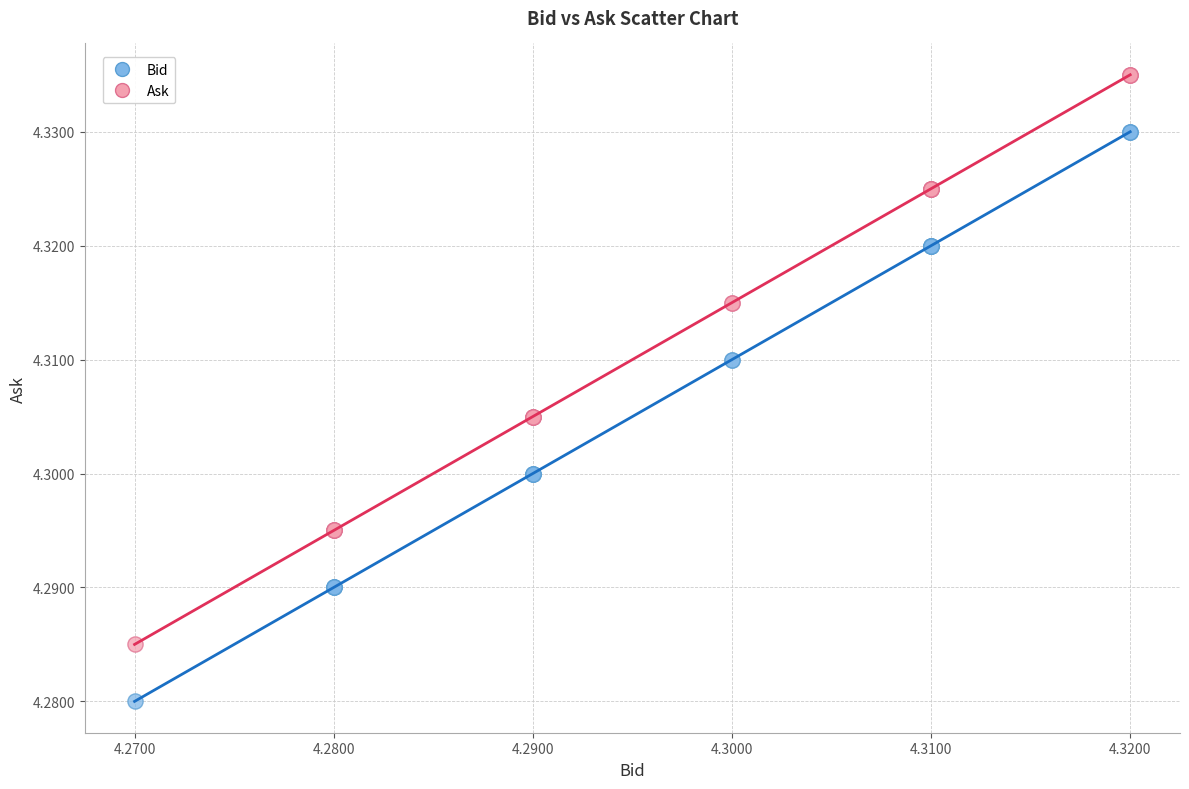

Which series reaches the minimum Y coordinate?

Bid